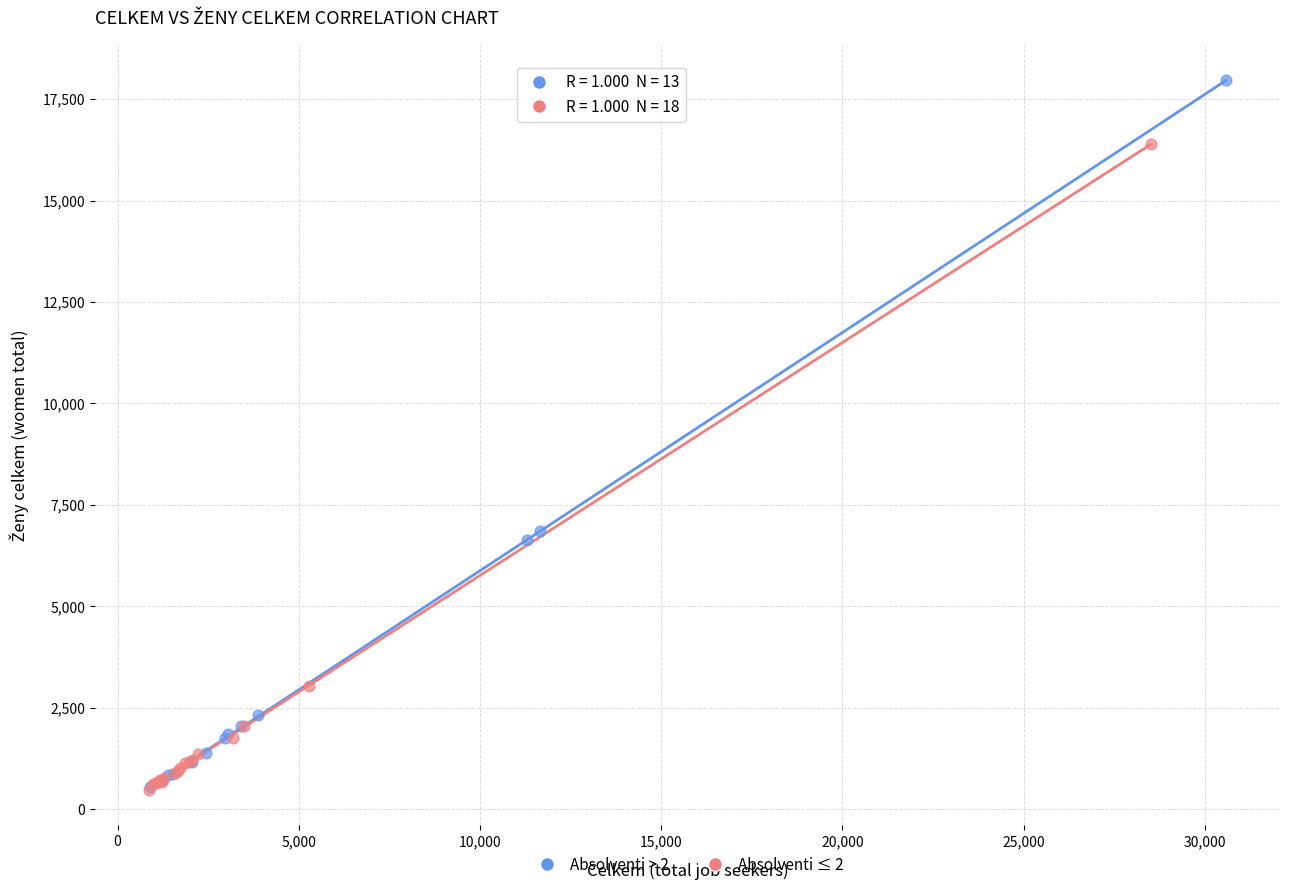

Which series has the largest Y range (max minus min)?

Absolventi > 2